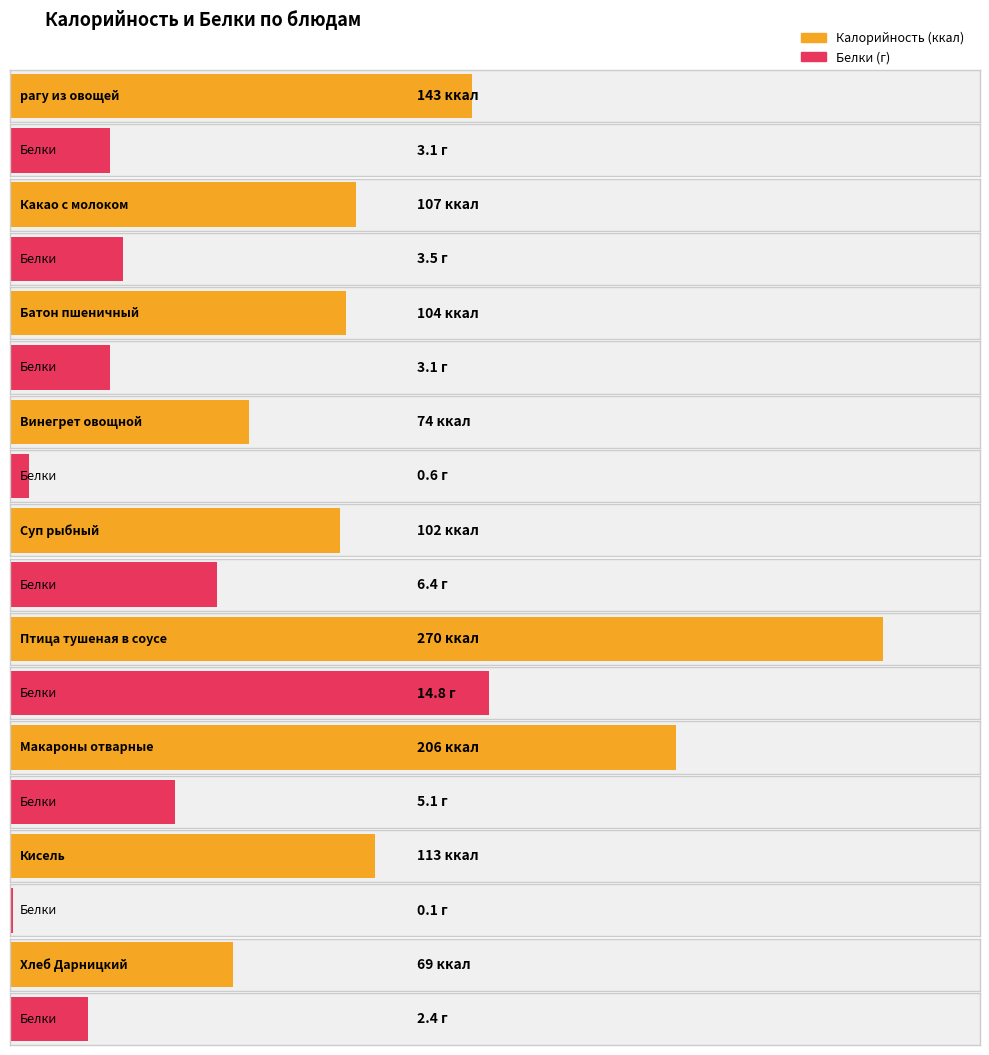

What is the value of the Калорийность bar at the 6th from the left?

270.0